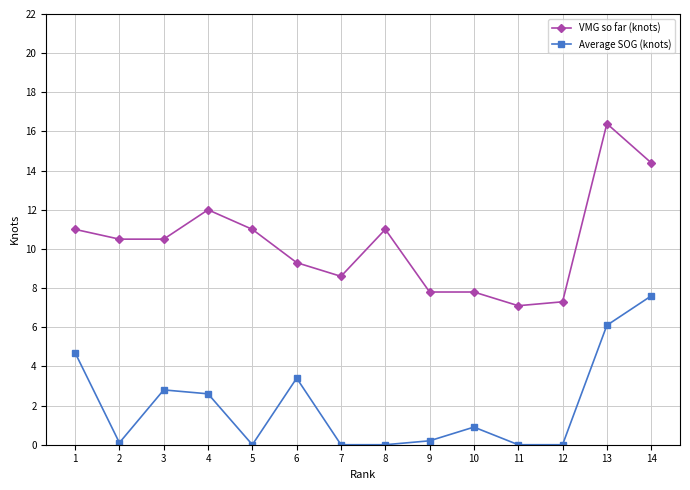

True or false: Average SOG (knots) and VMG so far (knots) cross at least once.

False